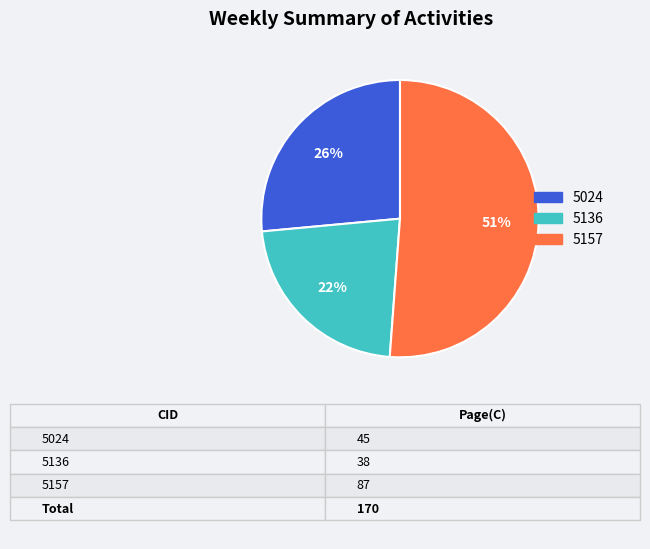

How many slices are in this pie chart?

3